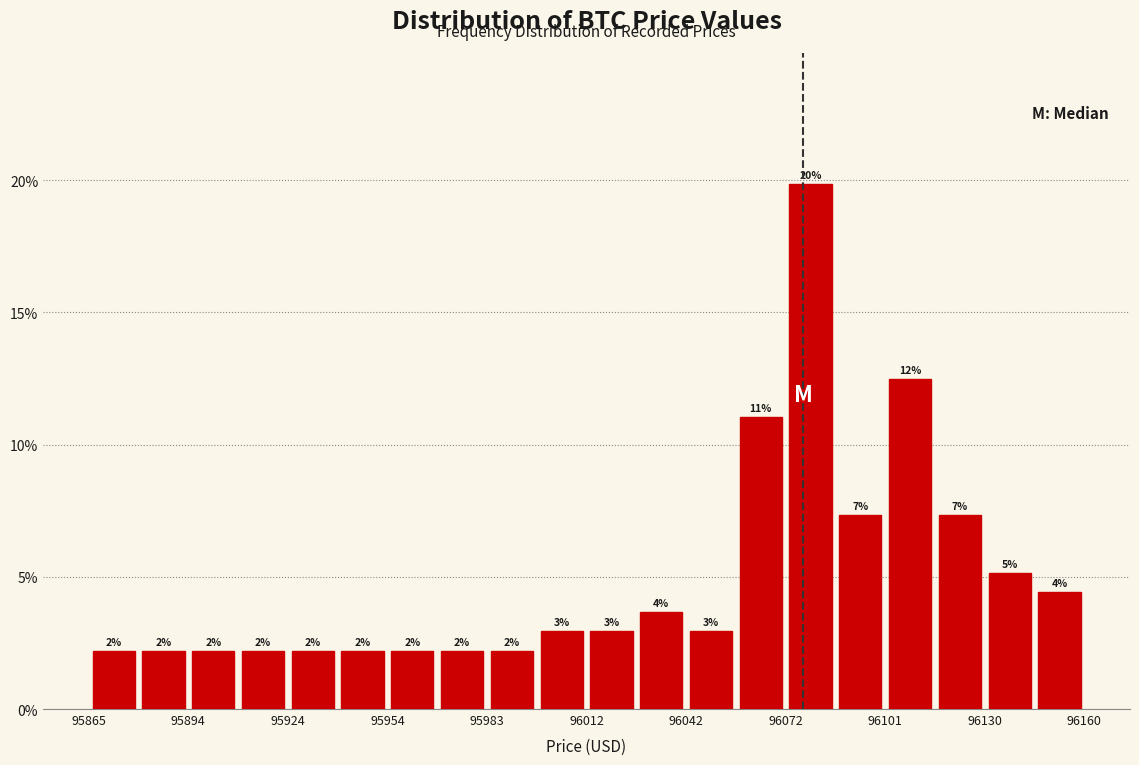

Around what value on the x-axis is the tallest bar? Give the approximate position of its centre, as read against the axis.

96080